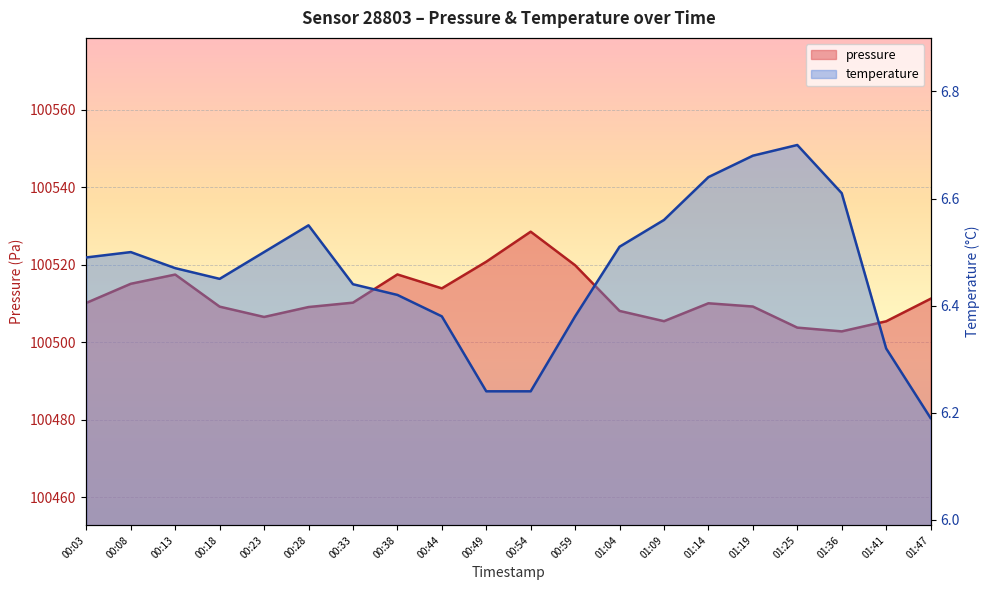

True or false: temperature has more than 1 interior local peaks.

True